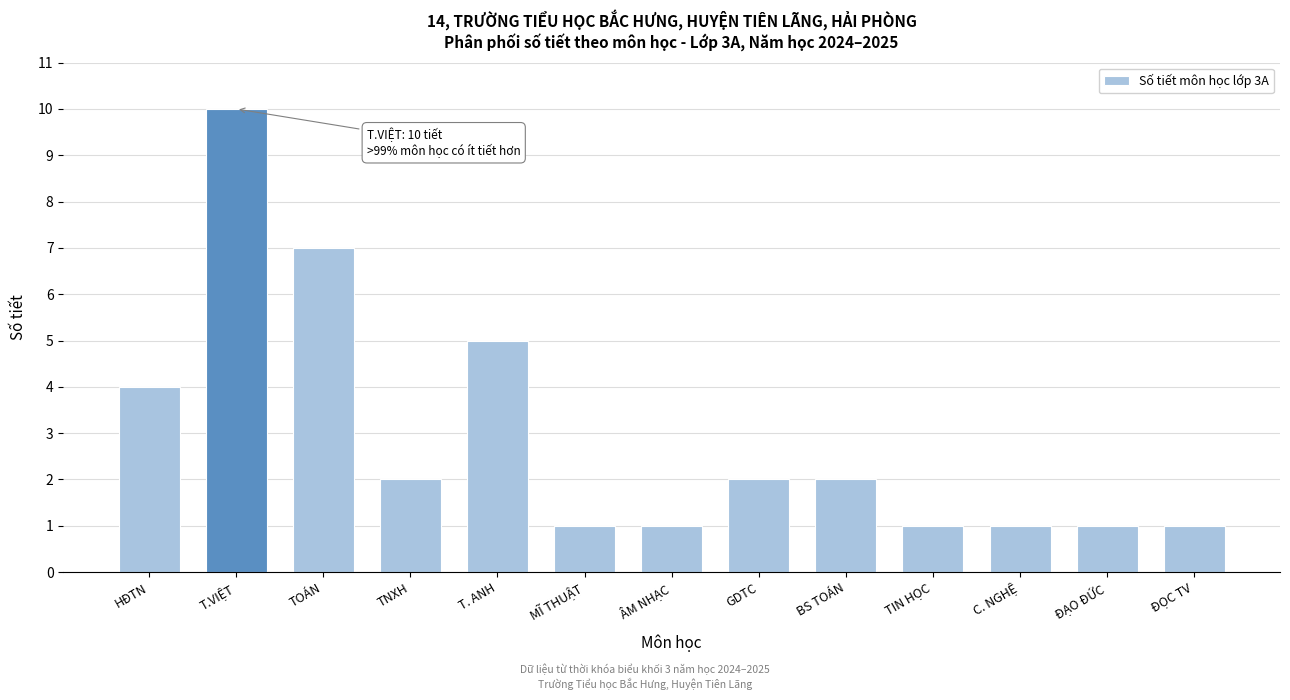

Reading left to right, extract all data points from this chart.

4	10	7	2	5	1	1	2	2	1	1	1	1